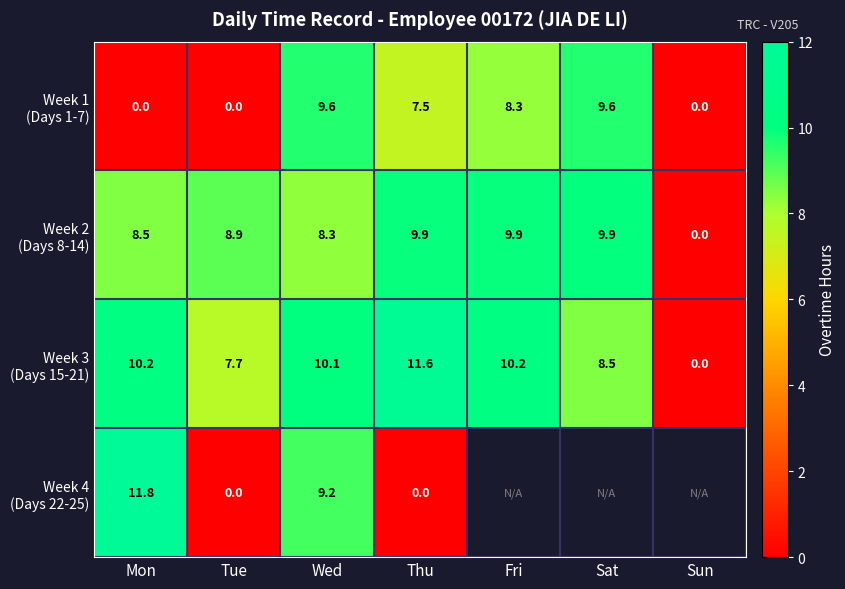

What is the difference between the highest and lowest values at Tue?

8.9